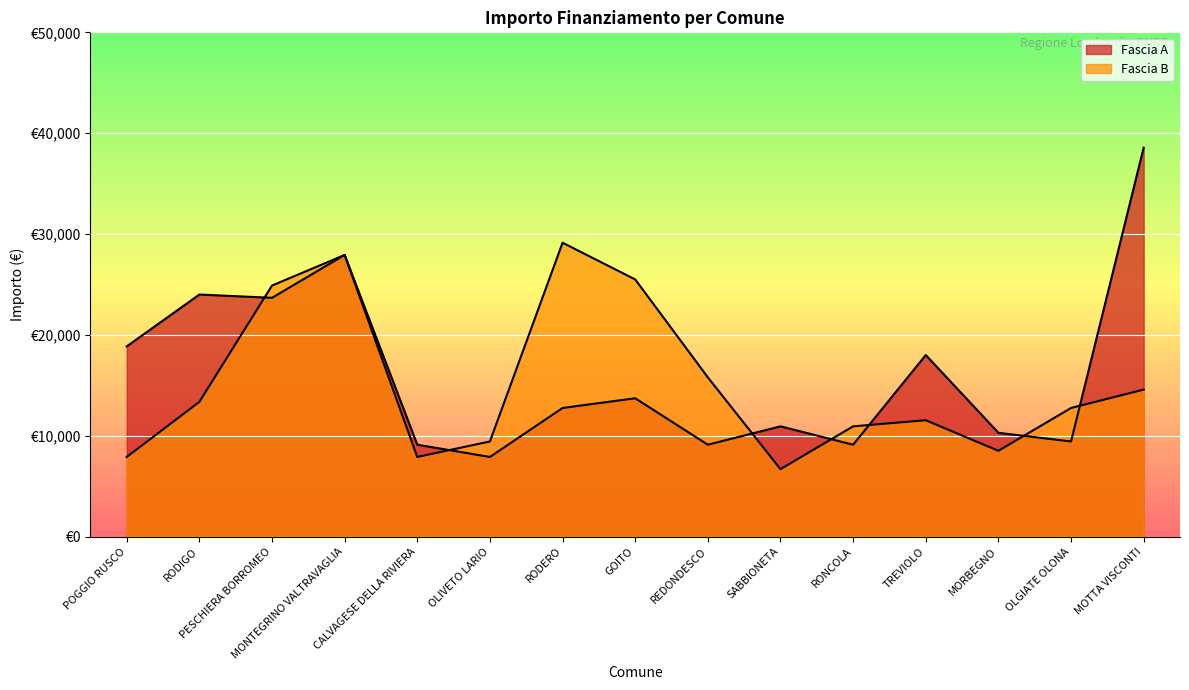

Does the chart display data point markers on the line(s)?

No